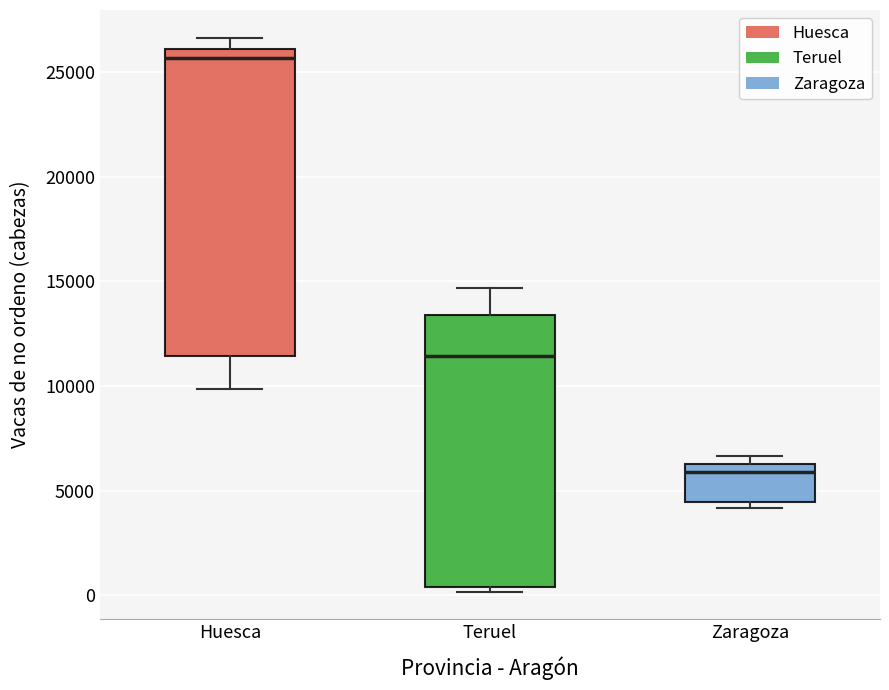

Comparing the boxes themselves (not the whiskers), which one is the tallest?

Huesca